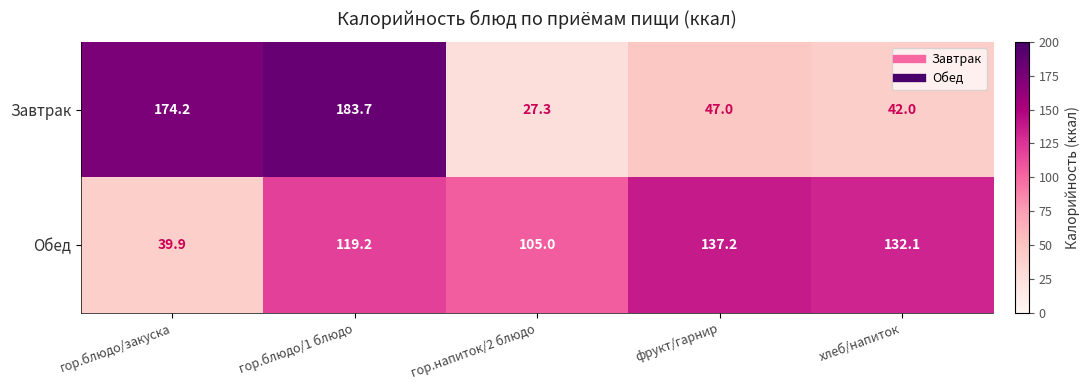

What is the sum of the Завтрак values at хлеб/напиток and гор.напиток/2 блюдо?

69.3